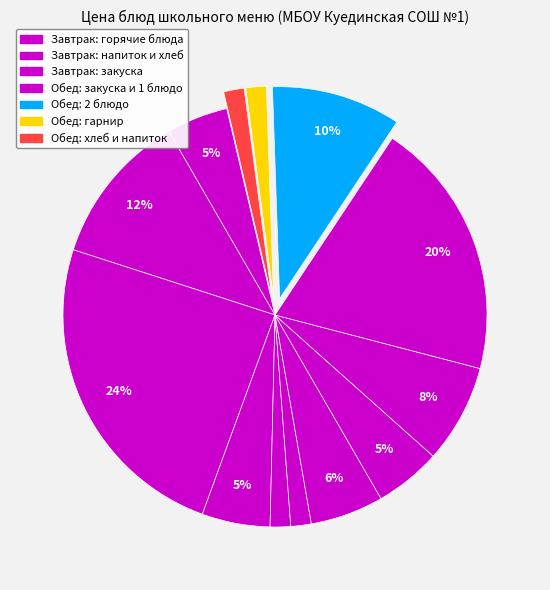

How many segments does this pie chart have?

13